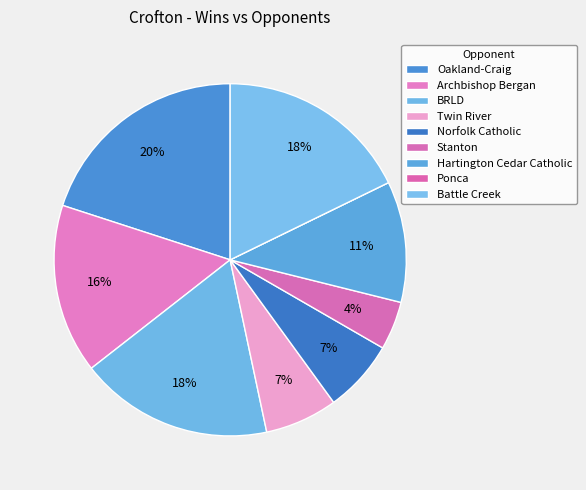

The Stanton slice represents 4% of the pie. True or false?

True